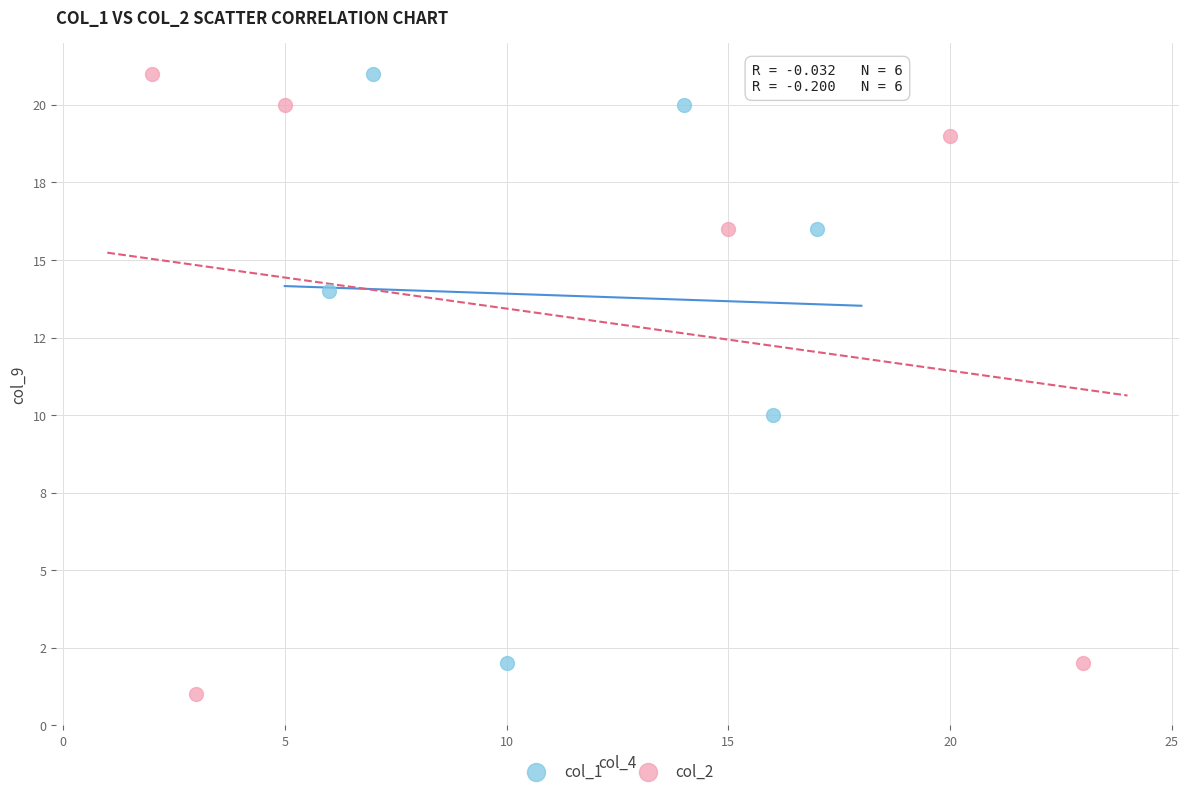

Which series has the largest Y range (max minus min)?

col_2